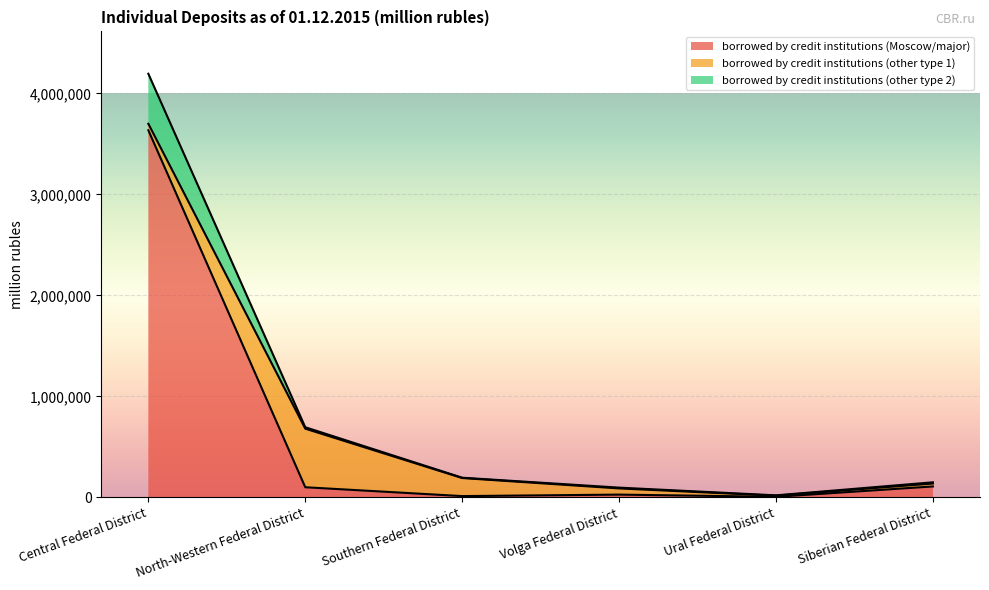

Which category has the lowest value in the borrowed by credit institutions (Moscow/major) series?

Ural Federal District